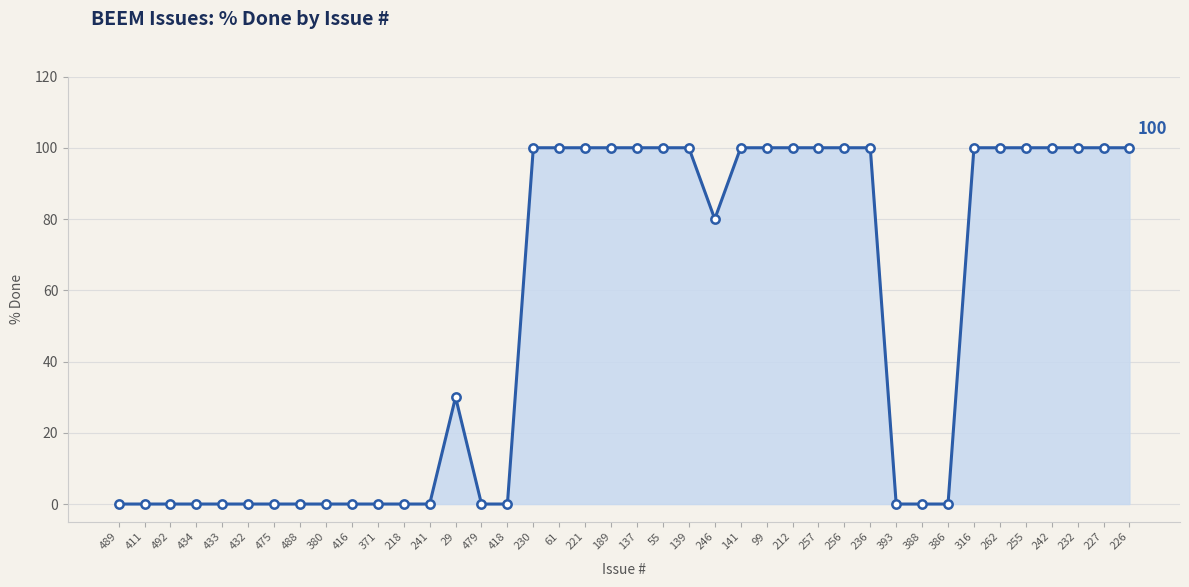

Approximately how many times larger is the value at 212 compared to 139?

1.0